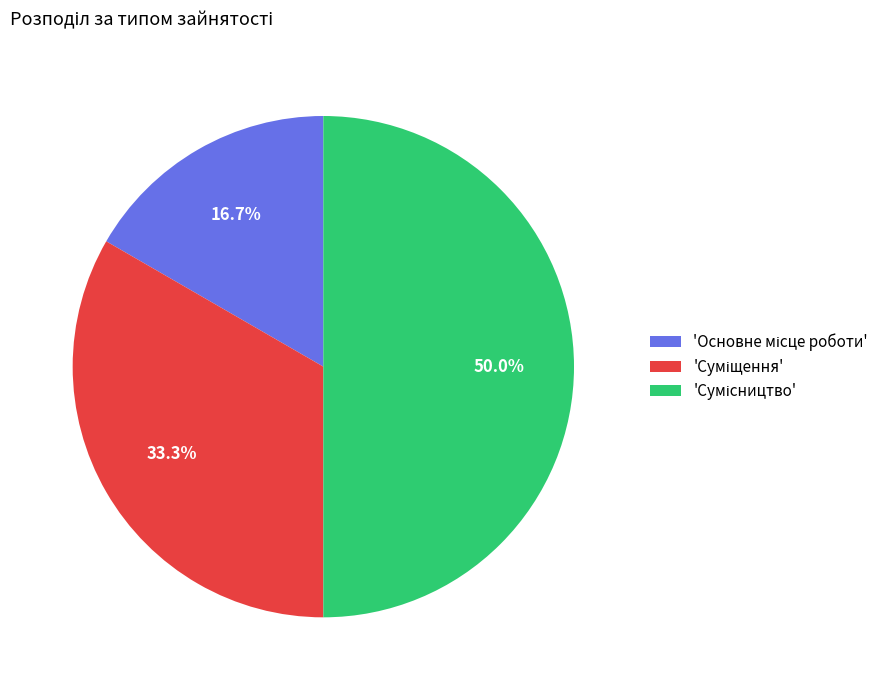

How many slices are in this pie chart?

3